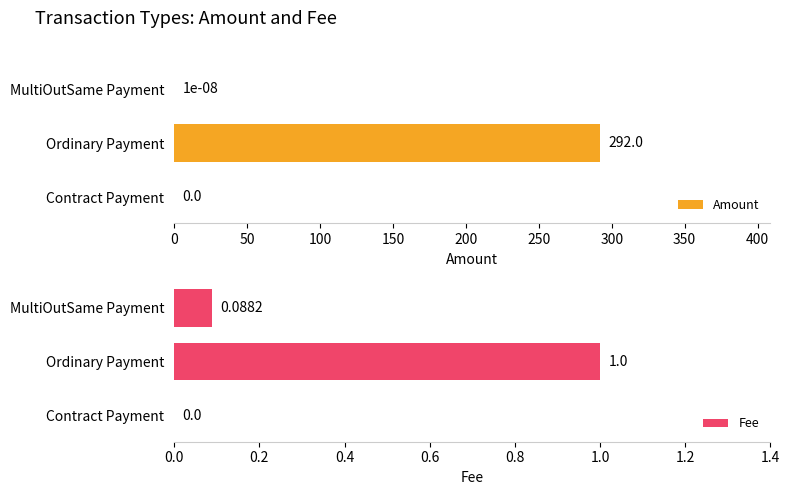

Where is Fee nearest to the value 0?

Contract Payment